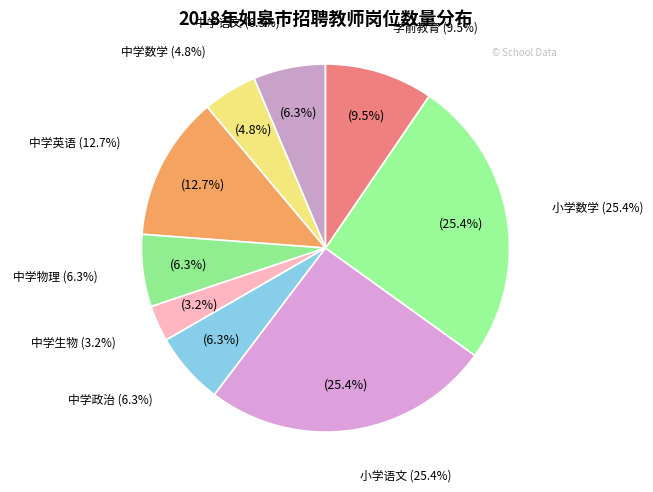

Is it true that 小学语文 is 16% of the pie?

False